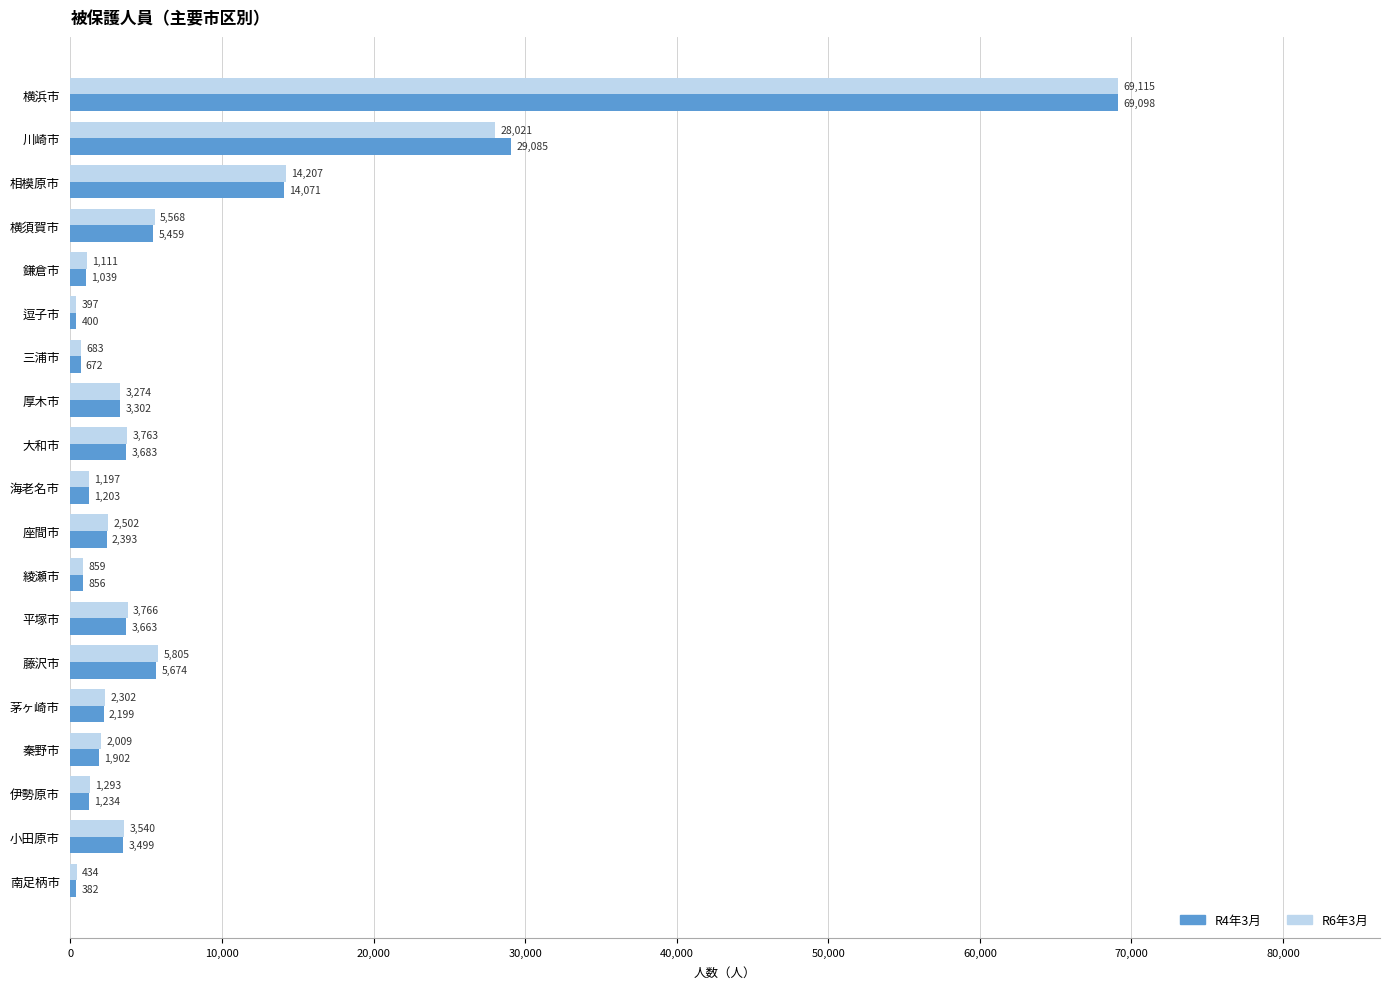

The R4年3月 series shows 2393 at 座間市. True or false?

True